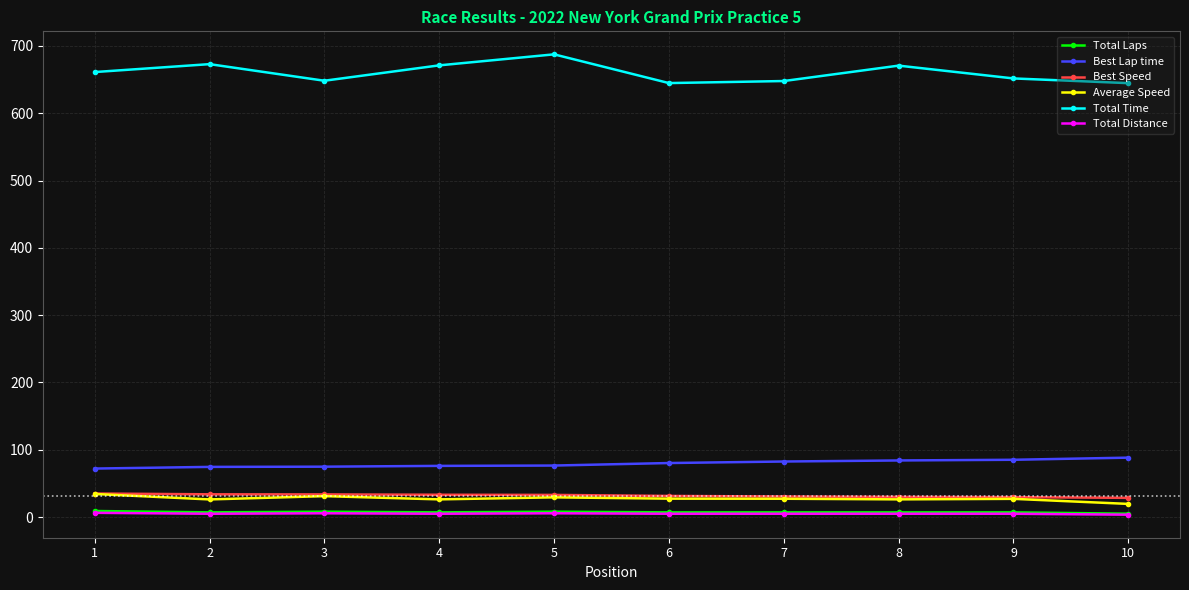

How many lines are shown in the chart?

6